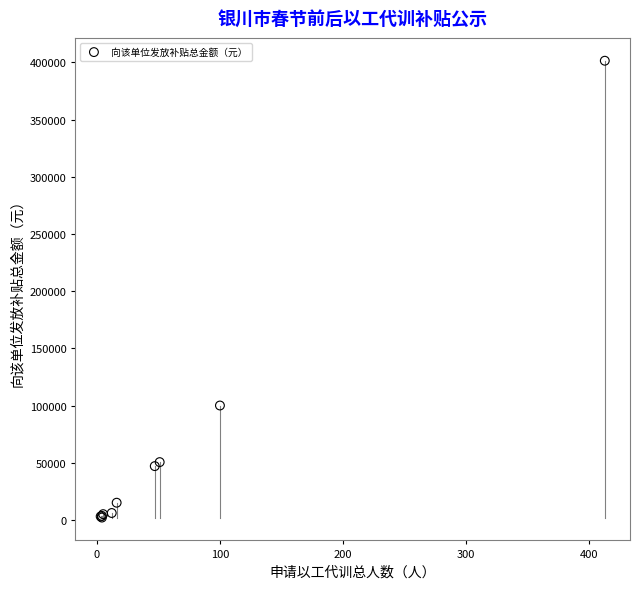

What Y value in the scatter plot is closest to 201750?

100000